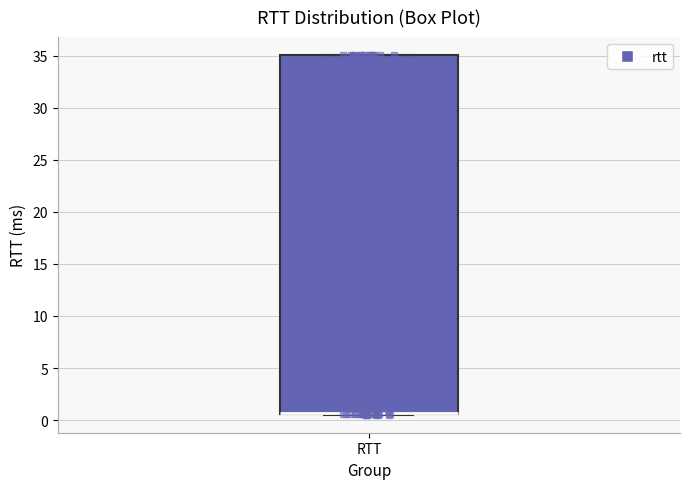

Where is the upper edge of the box for RTT on the y-axis? The values are not printed on the chart, so give them approximately, as read against the axis.

35.0